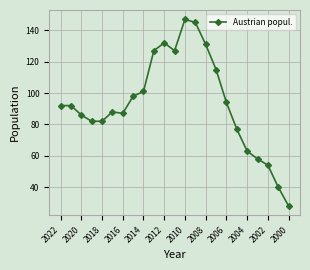

True or false: the data has more than 1 interior local peaks.

True